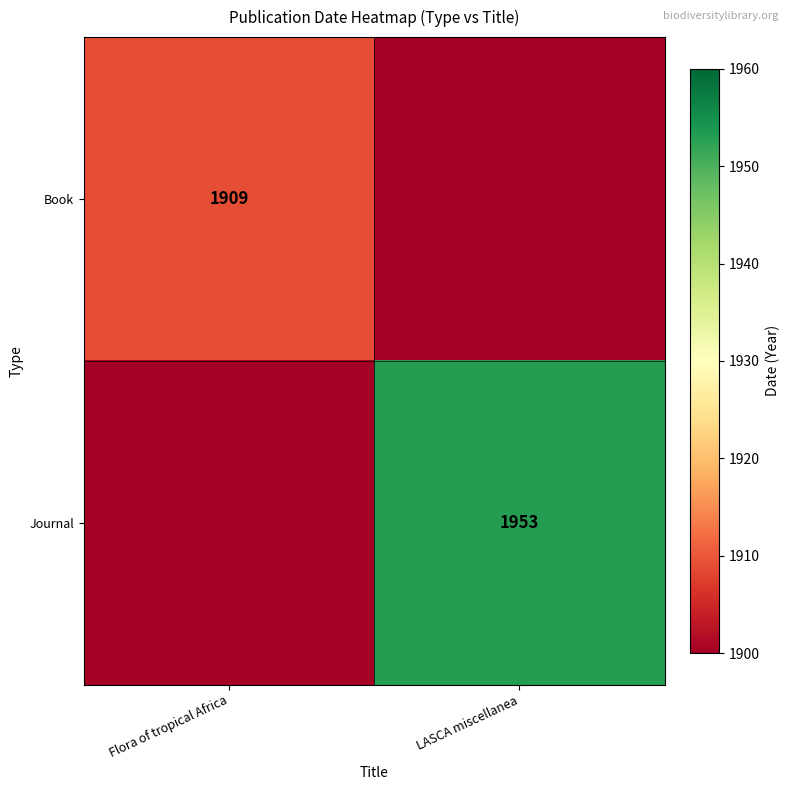

Is it true that Book equals 2834 at Flora of tropical Africa?

False